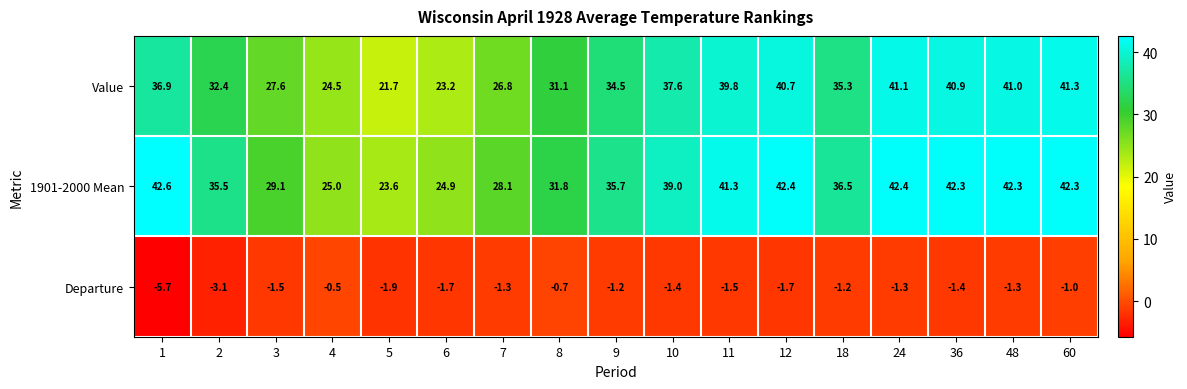

What is the approximate value of Value at 8?

31.1